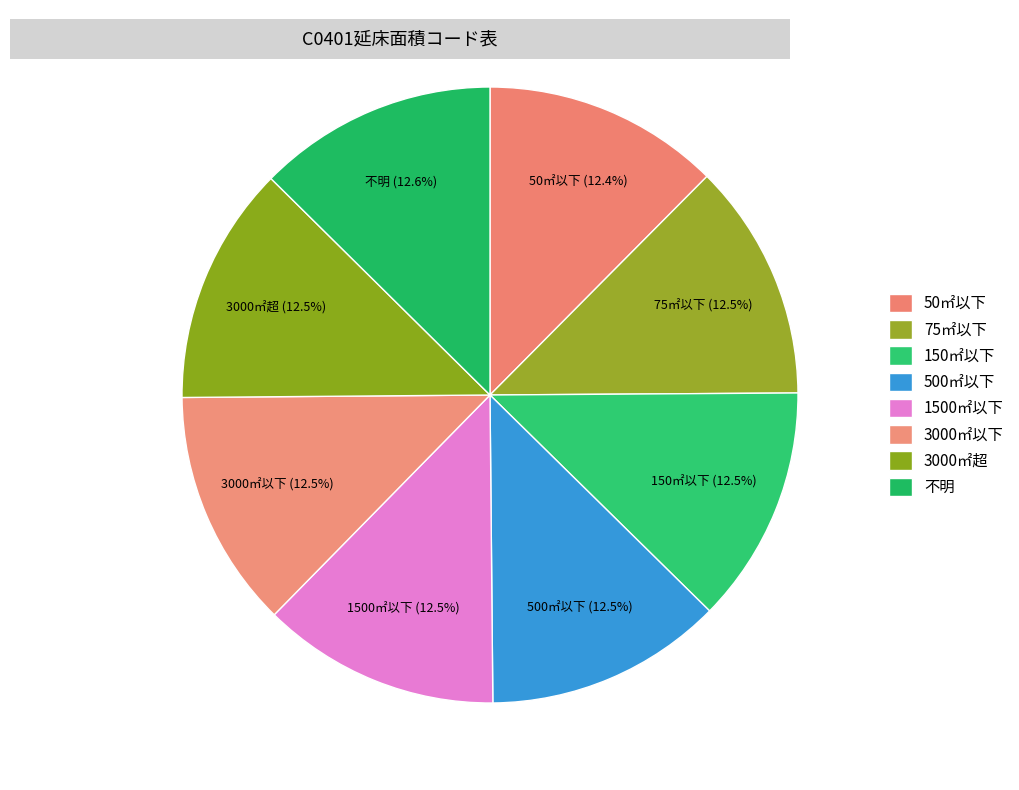

Count the number of slices in the pie.

8